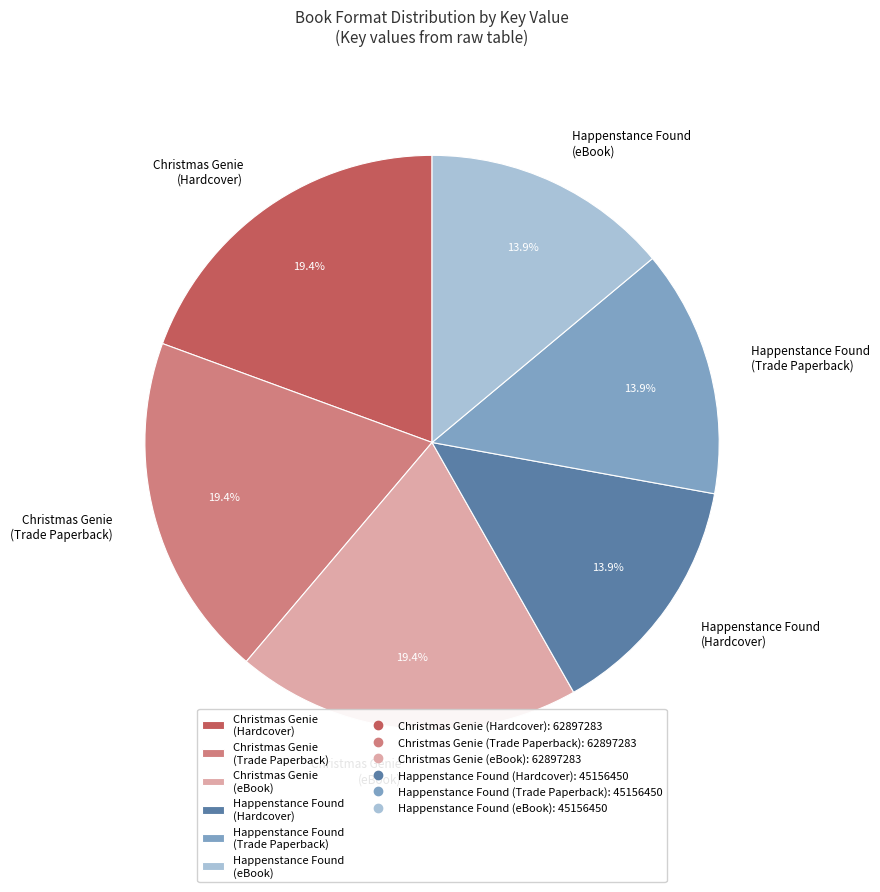

Between Happenstance Found (Trade Paperback) and Christmas Genie (Hardcover), which is larger?

Christmas Genie (Hardcover)